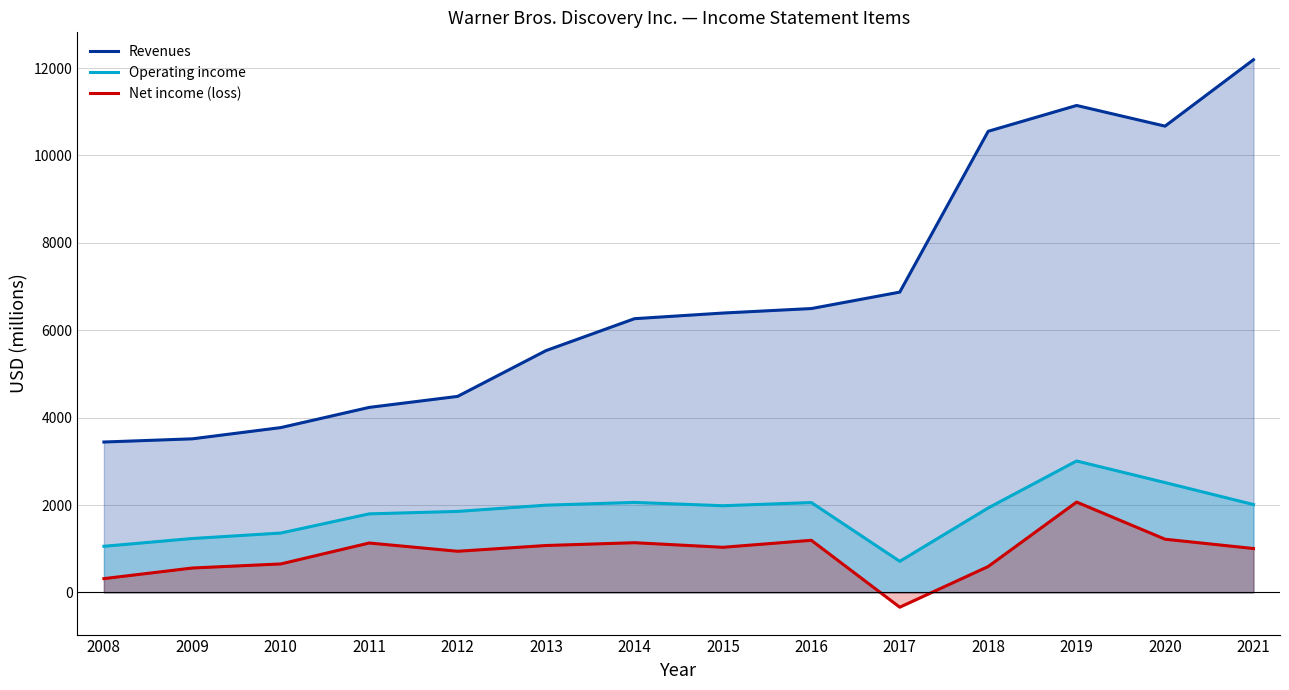

How many negative values does the Net income (loss) series have?

1